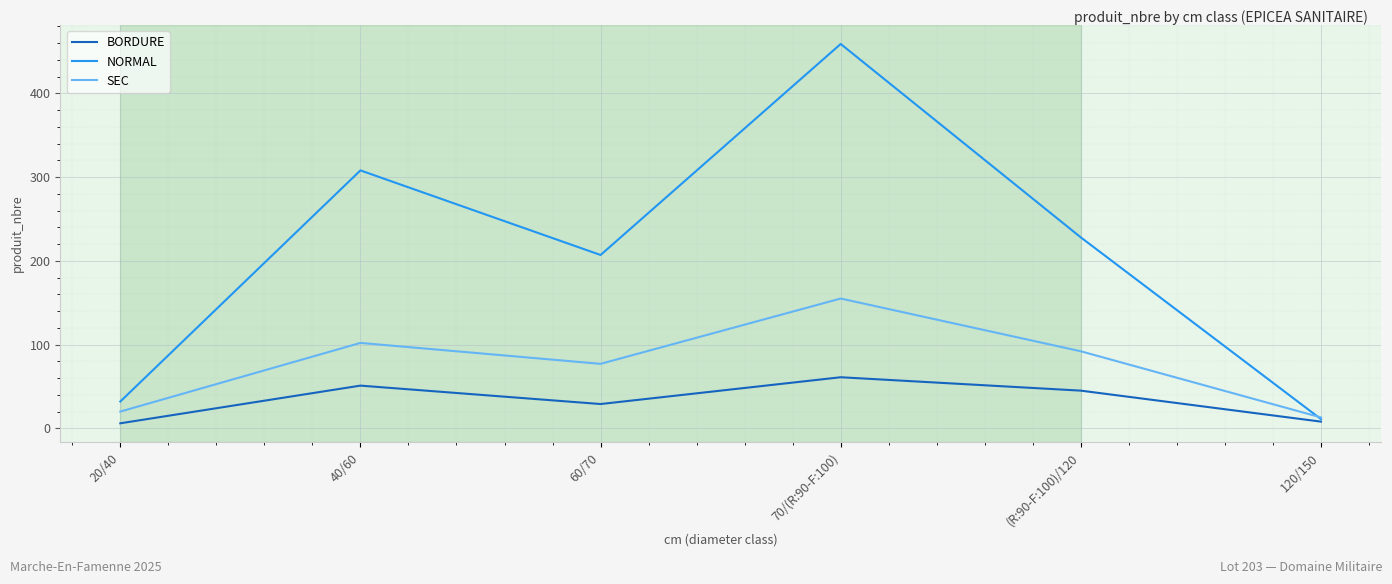

At which category is the sum across all series the highest?

70/(R:90-F:100)